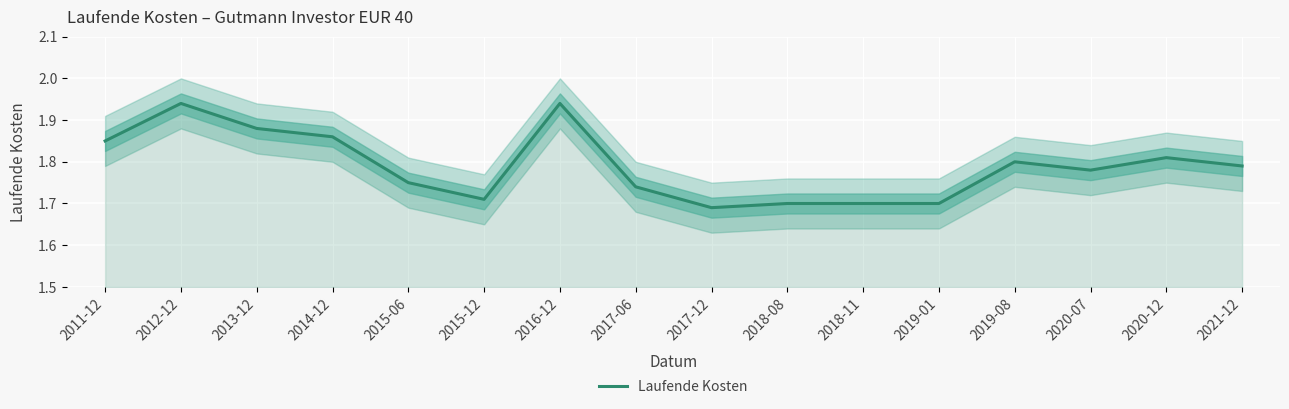

Reading right to left, list all the values displayed in this chart.

2021-12=1.8	2020-12=1.8	2020-07=1.8	2019-08=1.8	2019-01=1.7	2018-11=1.7	2018-08=1.7	2017-12=1.7	2017-06=1.7	2016-12=1.9	2015-12=1.7	2015-06=1.8	2014-12=1.9	2013-12=1.9	2012-12=1.9	2011-12=1.9